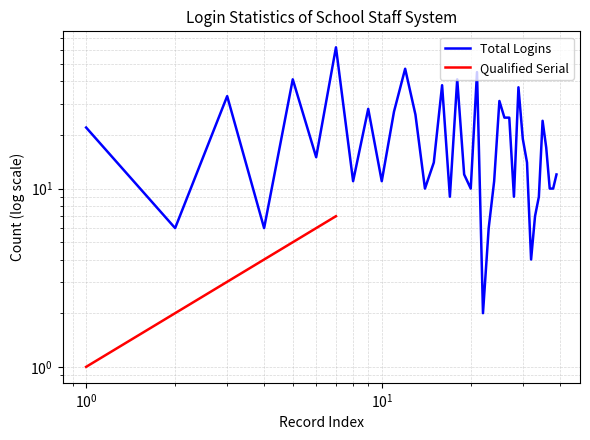

Rank the series by their maximum value, from lowest to highest.

Qualified Serial, Total Logins